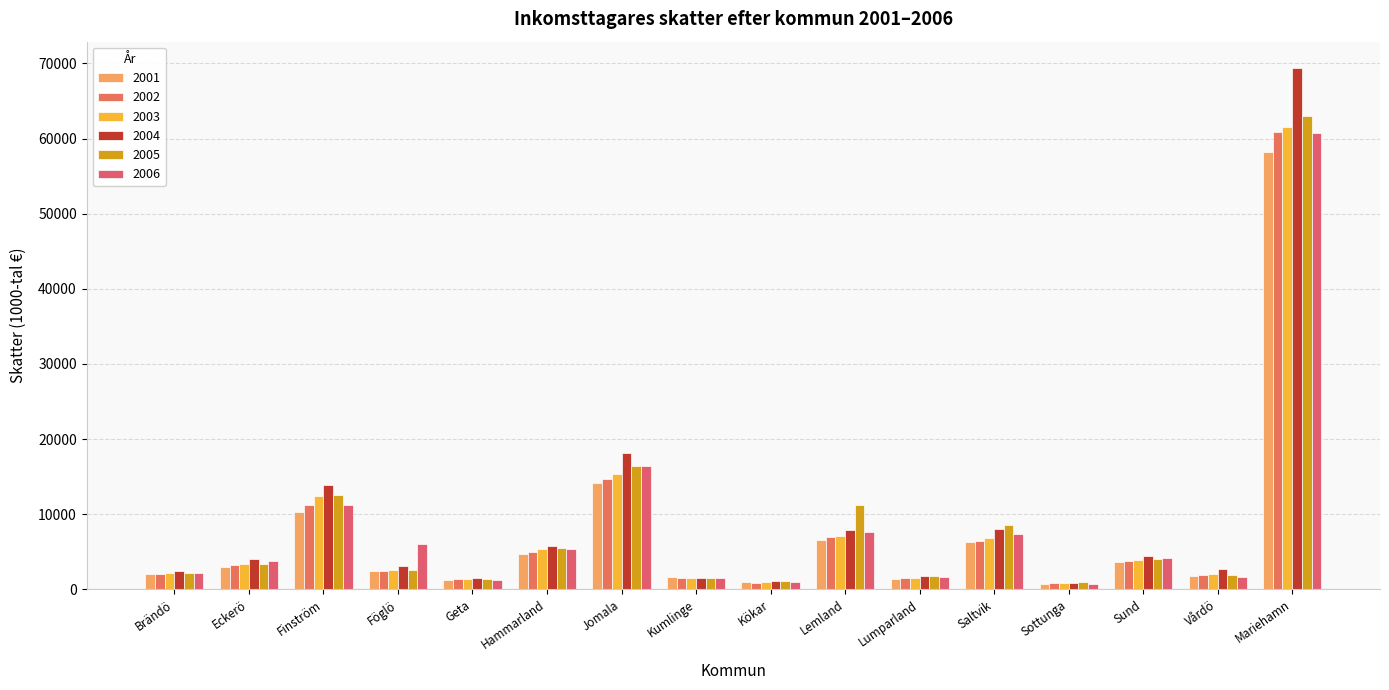

What is the value of the 2003 bar at the 12th from the left?

6781